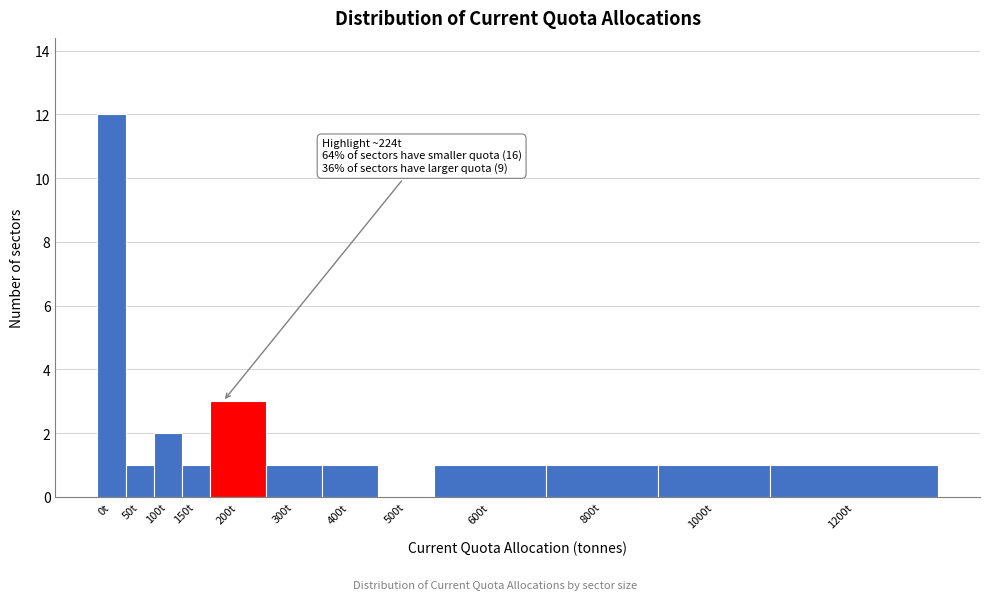

Reading right to left, transcribe all the data shown in this chart.

1200t=1	1000t=1	800t=1	600t=1	500t=0	400t=1	300t=1	200t=3	150t=1	100t=2	50t=1	0t=12